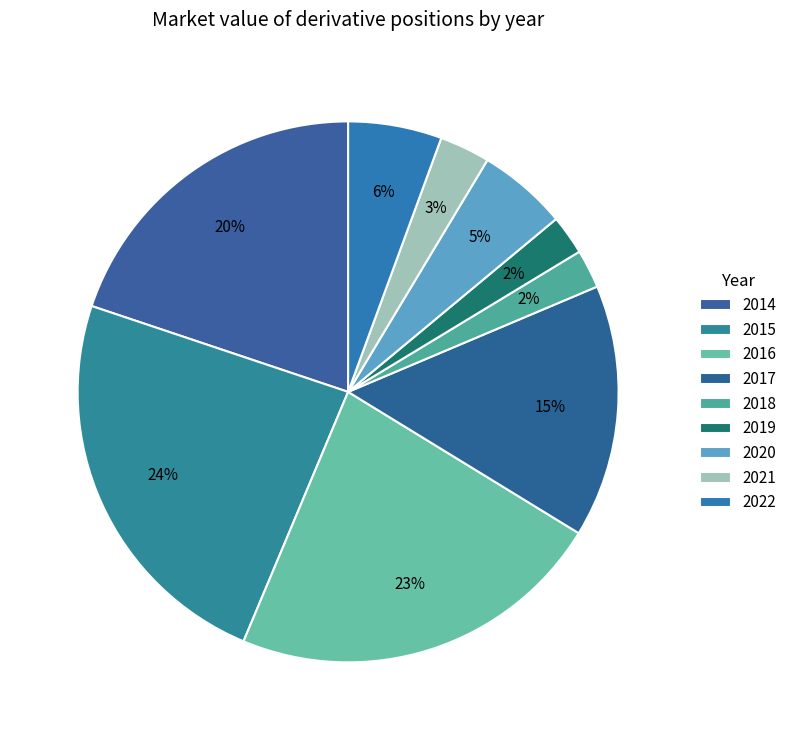

How many segments does this pie chart have?

9